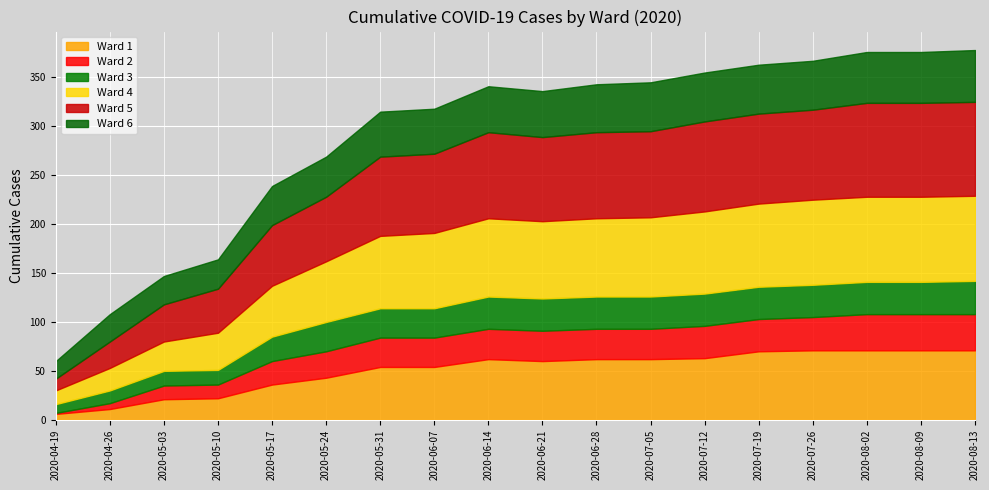

True or false: Ward 2 and Ward 1 intersect in this chart.

False